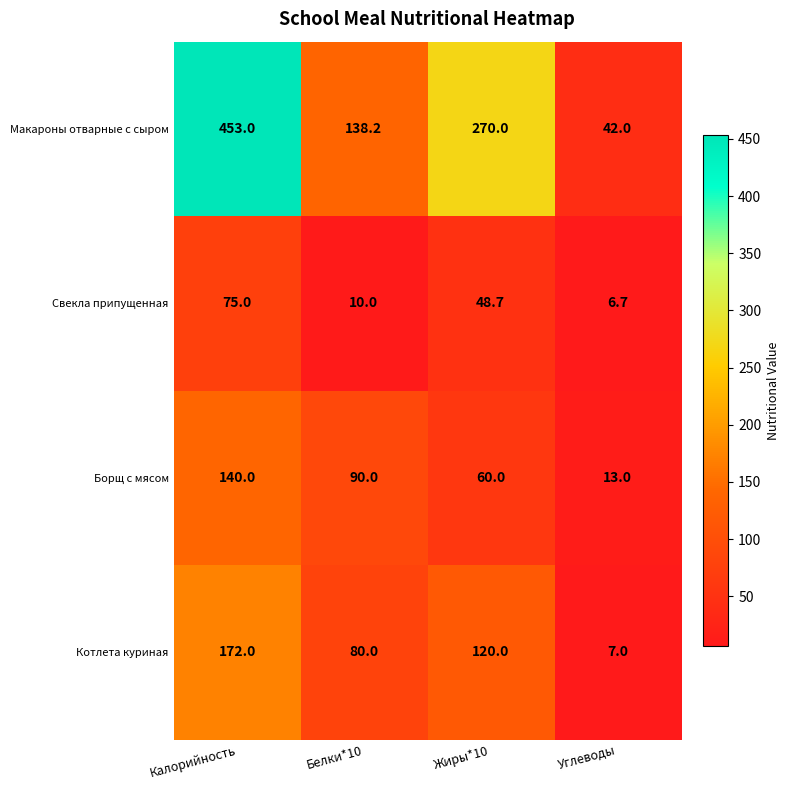

What is the maximum value shown in the chart?

453.0